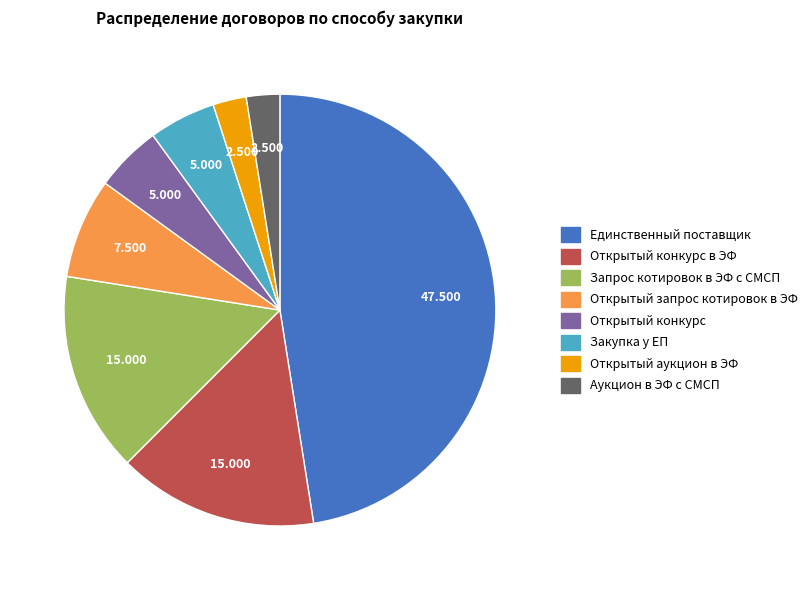

Is there any slice that represents more than half of the pie?

No